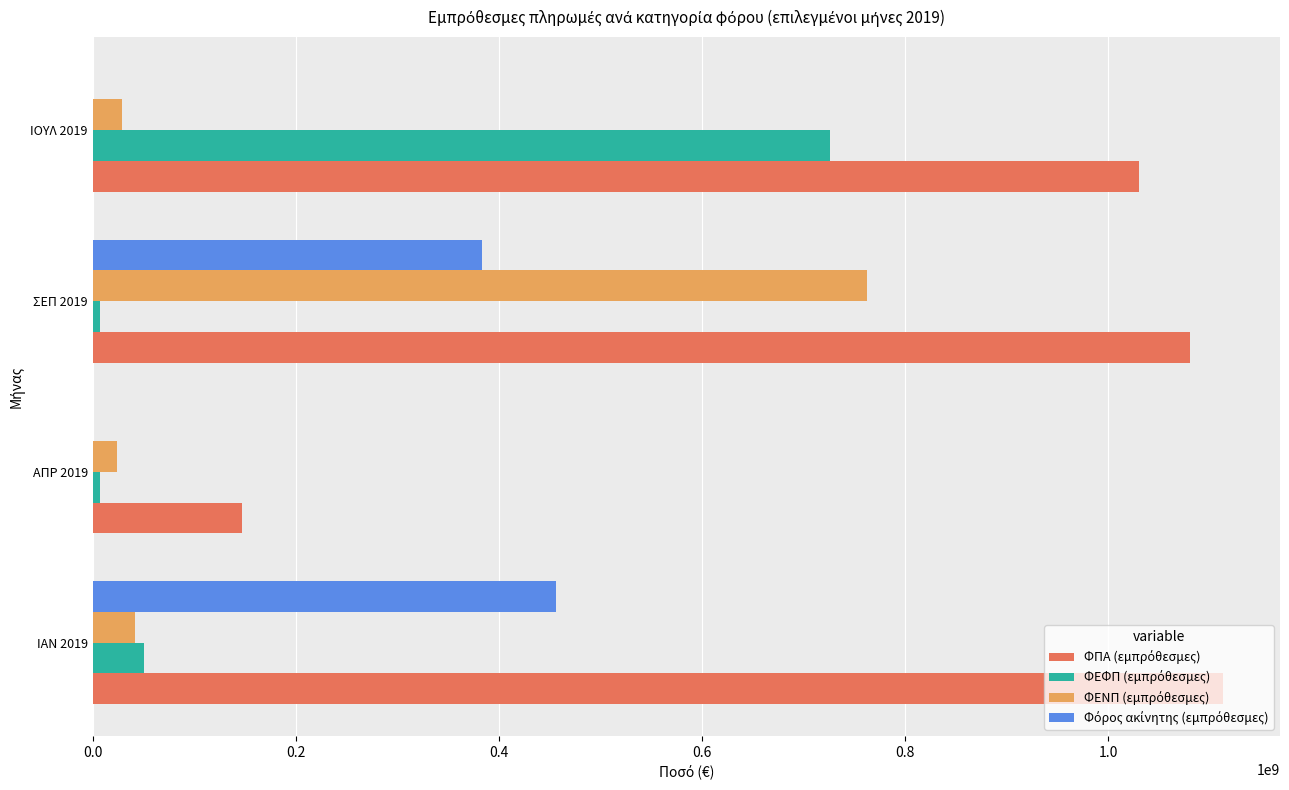

At which category is the sum across all series the highest?

ΣΕΠ 2019